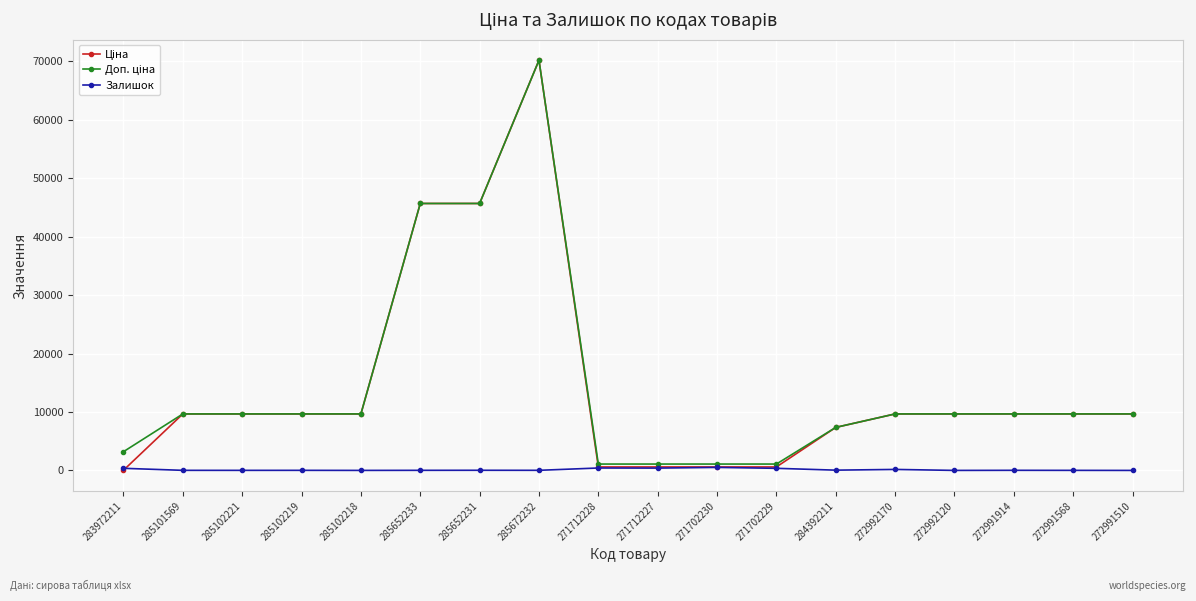

At how many categories does at least one series exceed 27564?

3